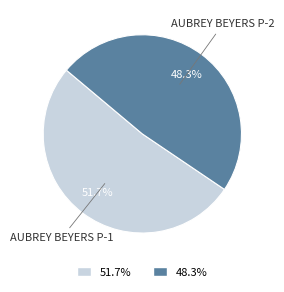

Rank the categories by value from highest to lowest.

51.7%, 48.3%